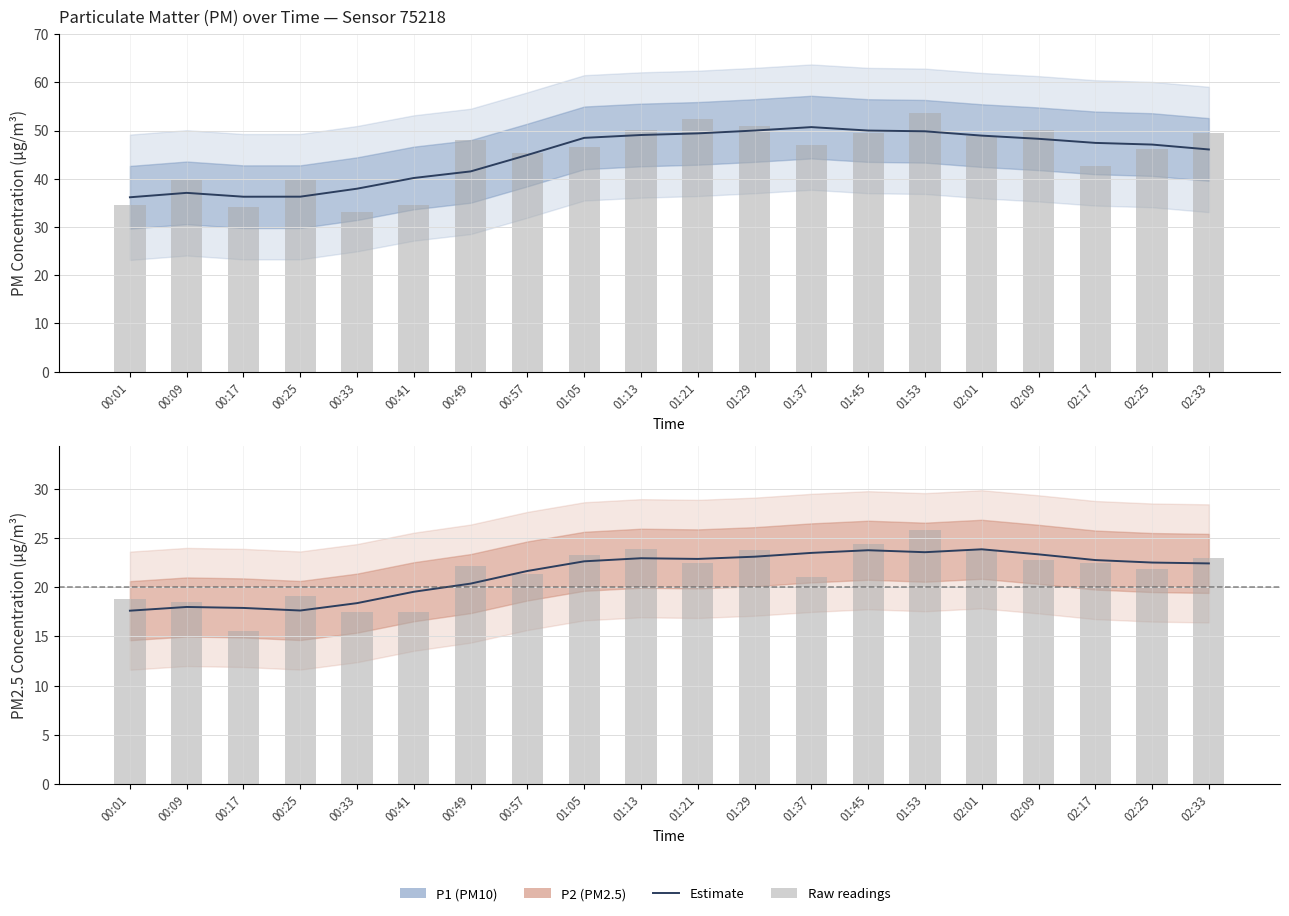

Which series has the largest total across all categories?

P1